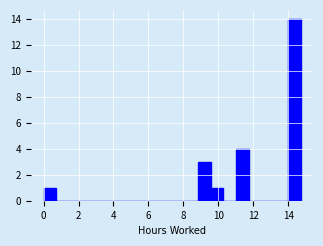

Around what value on the x-axis is the tallest bar? Give the approximate position of its centre, as read against the axis.

14.4